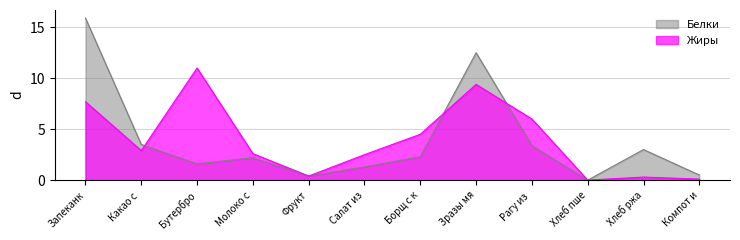

What is the average value of the Жиры series?

3.9